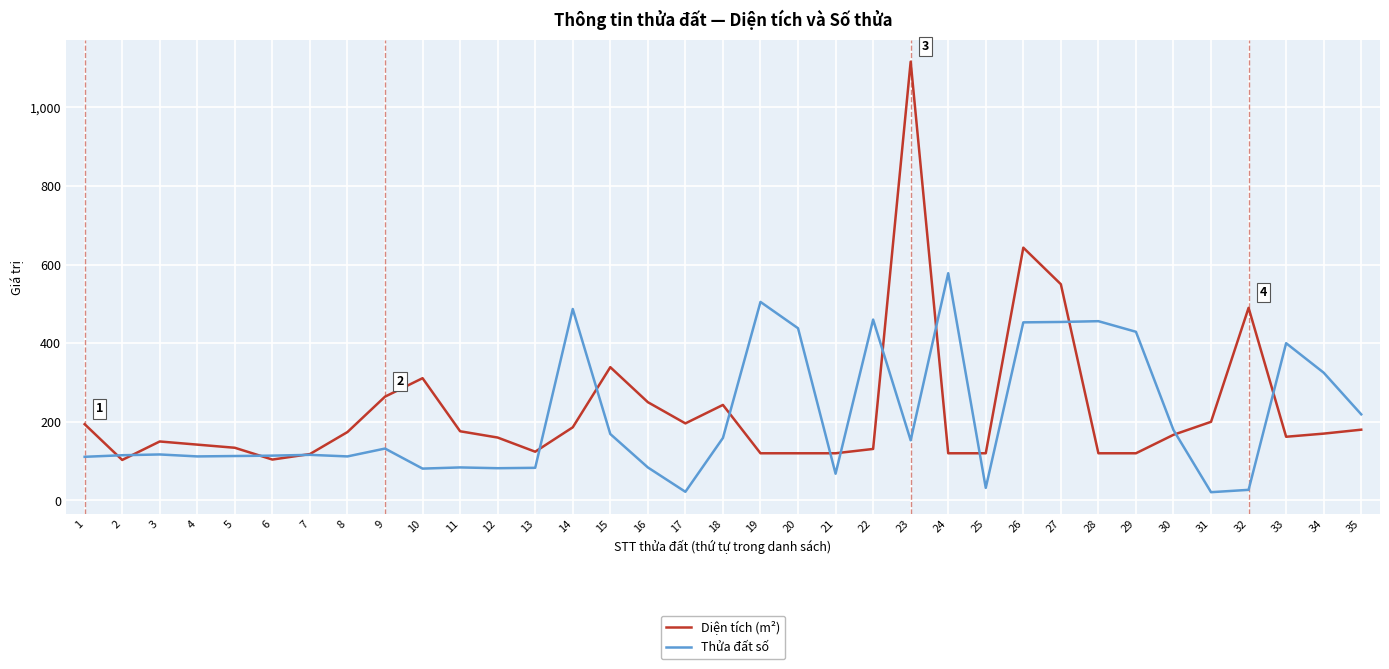

What is the difference between the Diện tích (m²) values at 16 and 2?

147